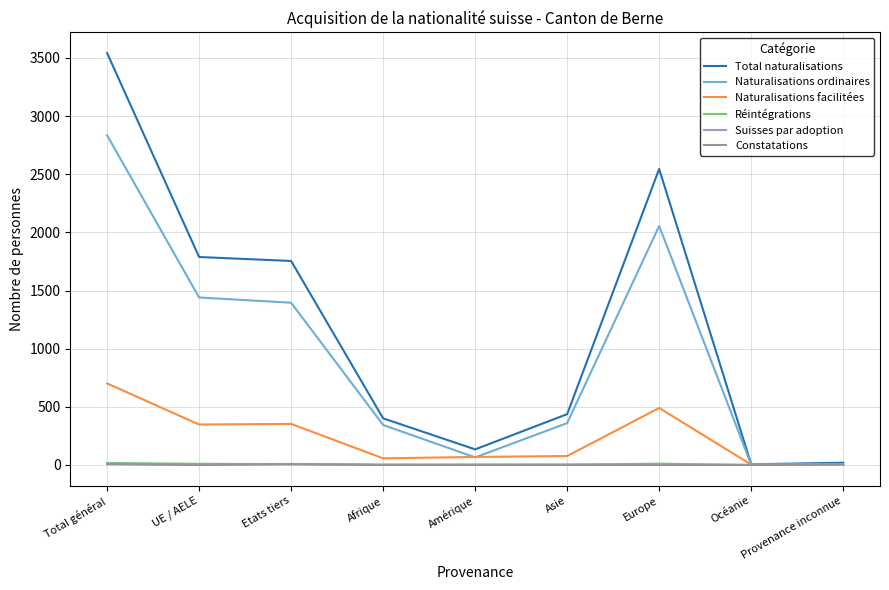

Which series has the largest range (max minus min)?

Total naturalisations